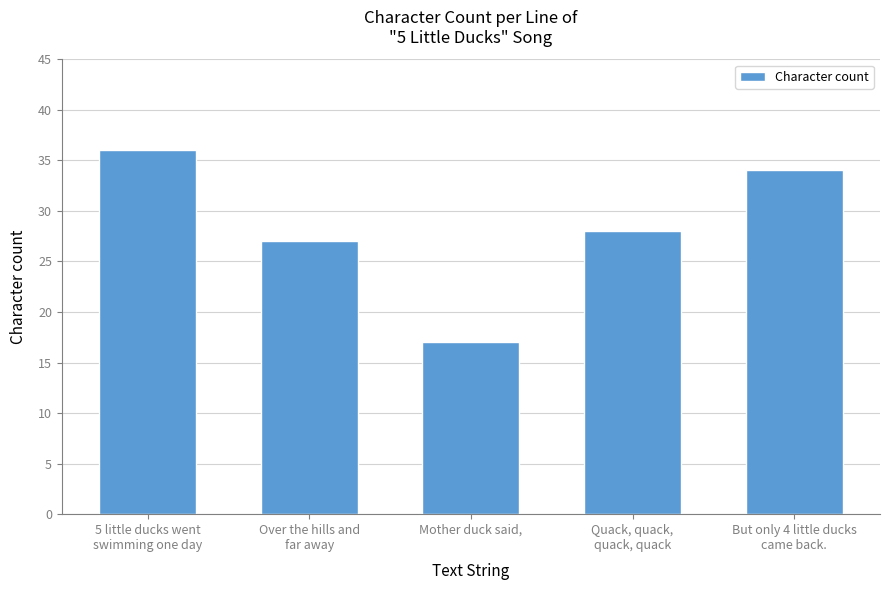

Is it true that the value at But only 4 little ducks
came back. is 34?

True